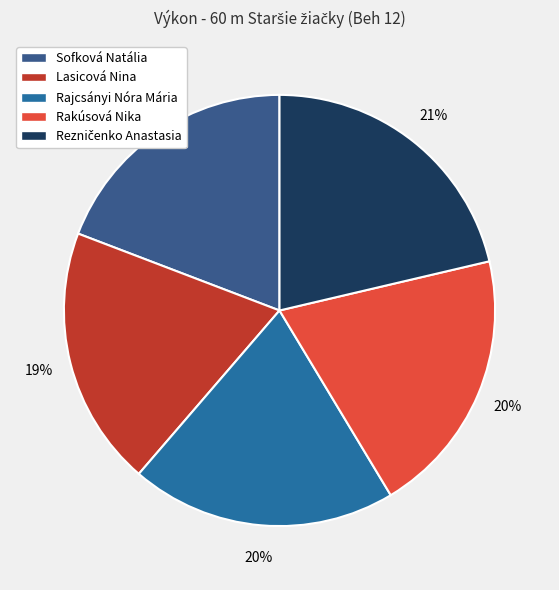

Does Rakúsová Nika account for over 50% of the chart?

No